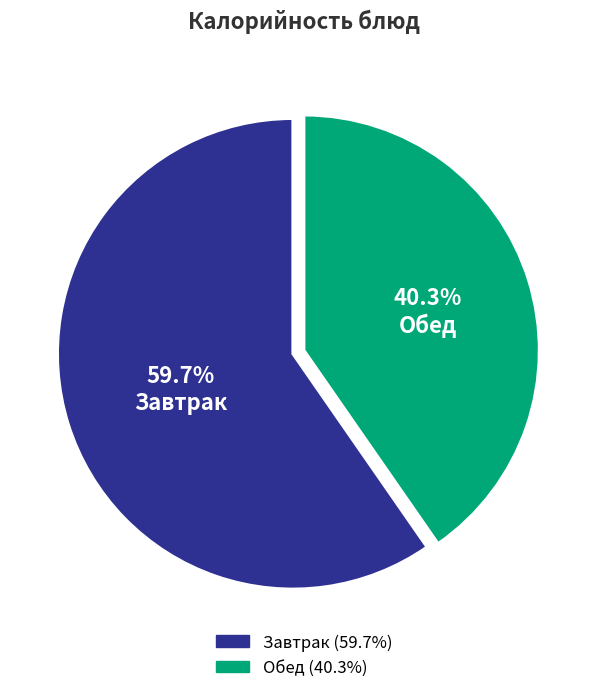

Does any single category account for the majority?

Yes